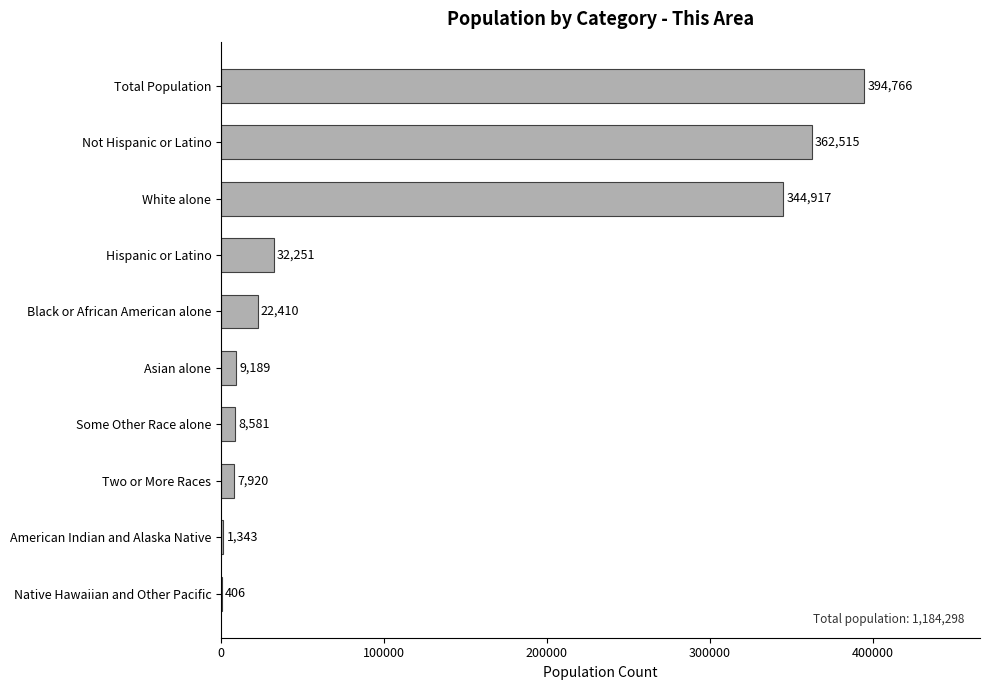

True or false: the data shows 52414 at Hispanic or Latino.

False